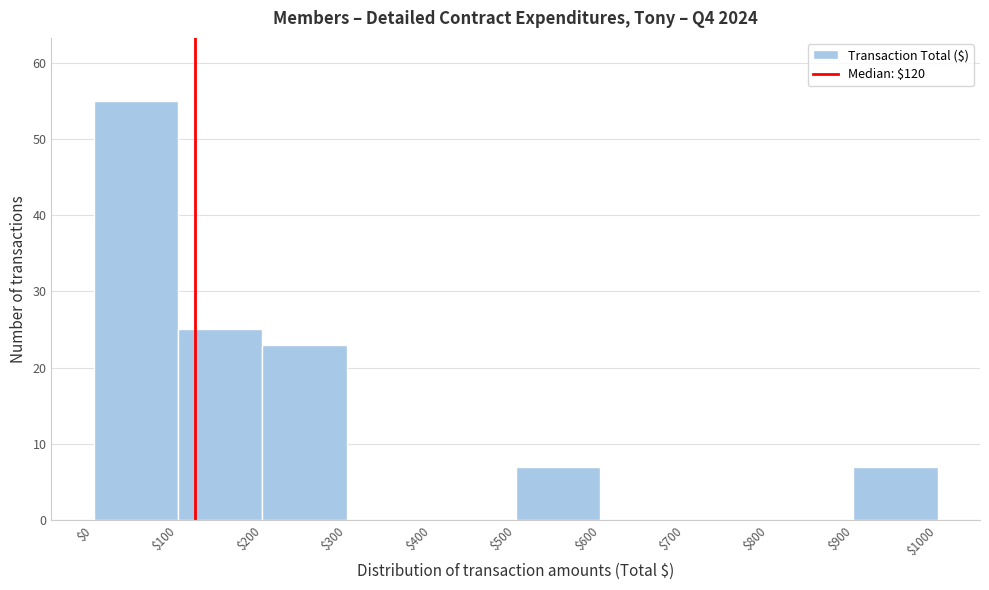

Reading left to right, list every bar in this chart as the range it spans on the x-axis followed by its height. The values are not printed on the chart, so give them approximately, as read against the axis.

$0 to $100: 55
$100 to $200: 25
$200 to $300: 23
$300 to $400: 0
$400 to $500: 0
$500 to $600: 7
$600 to $700: 0
$700 to $800: 0
$800 to $900: 0
$900 to $1000: 7